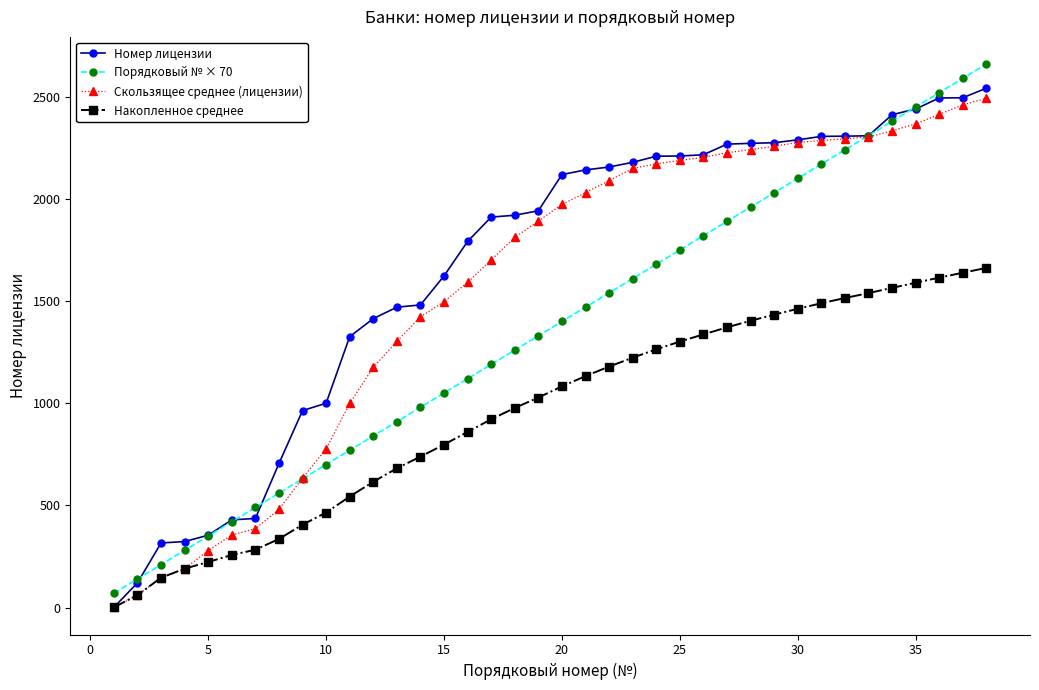

What is the highest value of the Порядковый № × 70 series?

2660.0